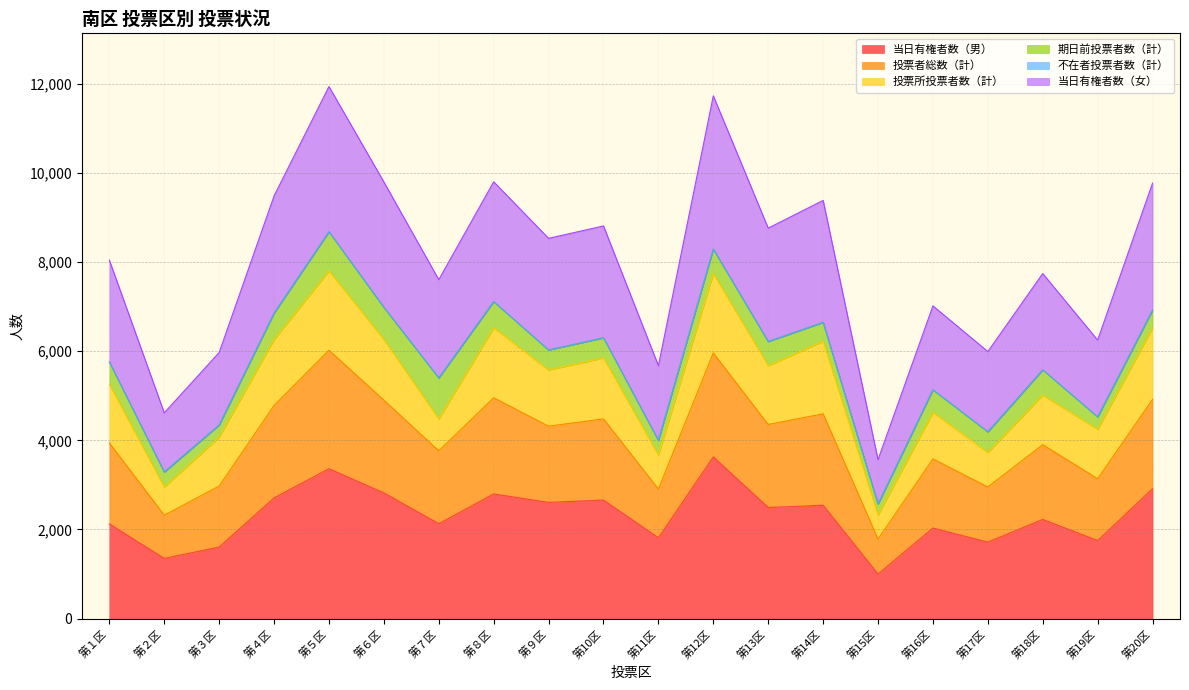

What is the label of the 3rd point from the right?

第18区